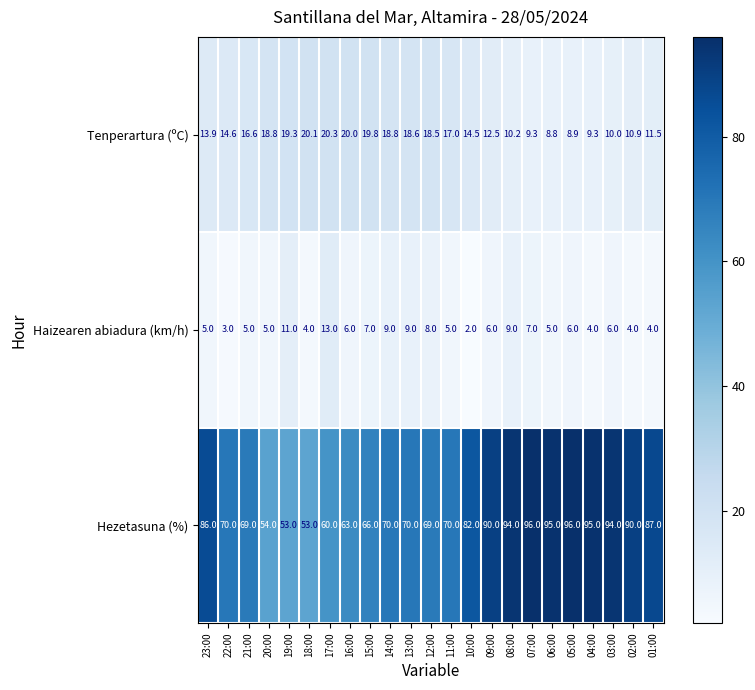

Between 22:00 and 05:00, which series saw the biggest shift?

Hezetasuna (%)